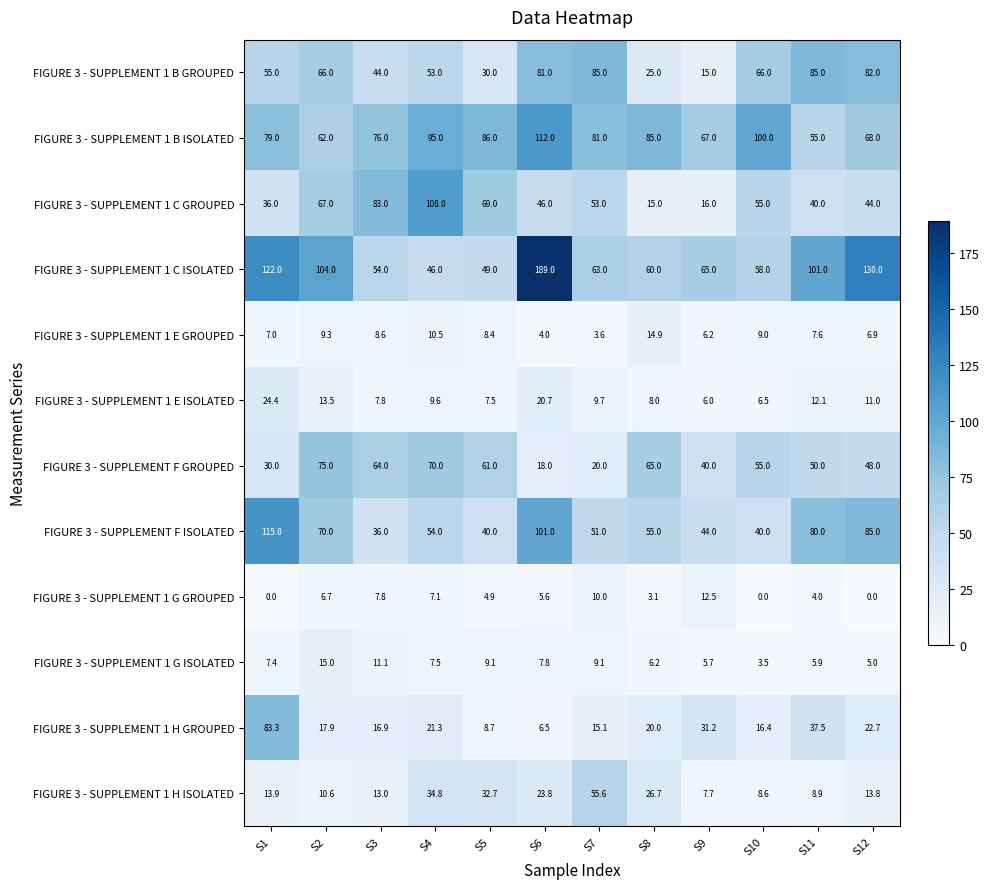

At which category is the sum across all series the highest?

S6